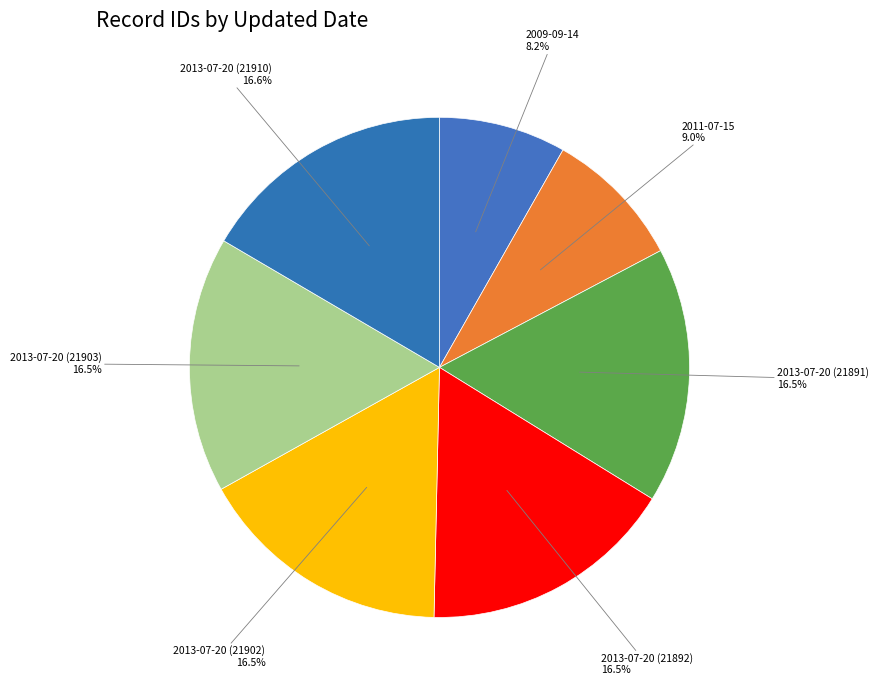

Is the sum of 2009-09-14 and 2013-07-20 (21903) greater than half?

No